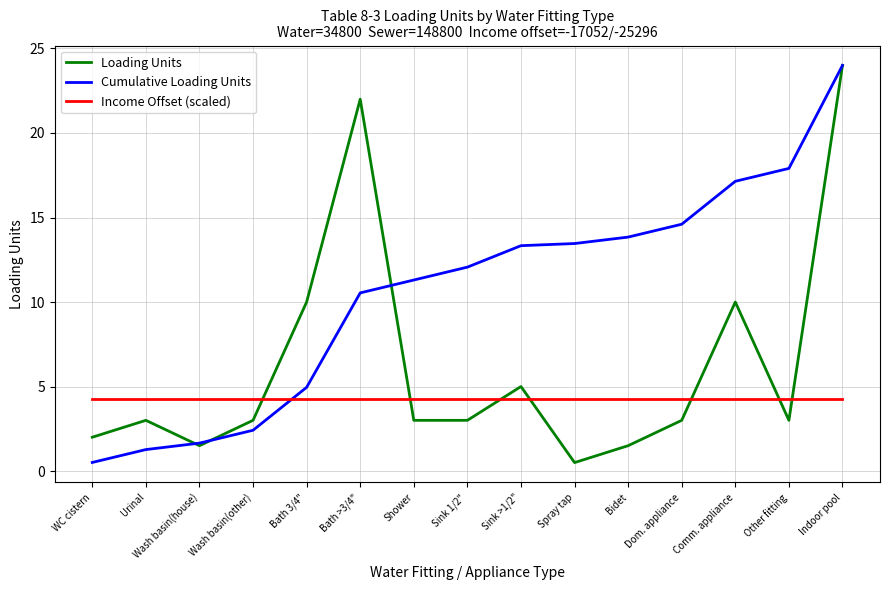

Between Wash basin(other) and Dom. appliance, which series saw the biggest shift?

Cumulative Loading Units